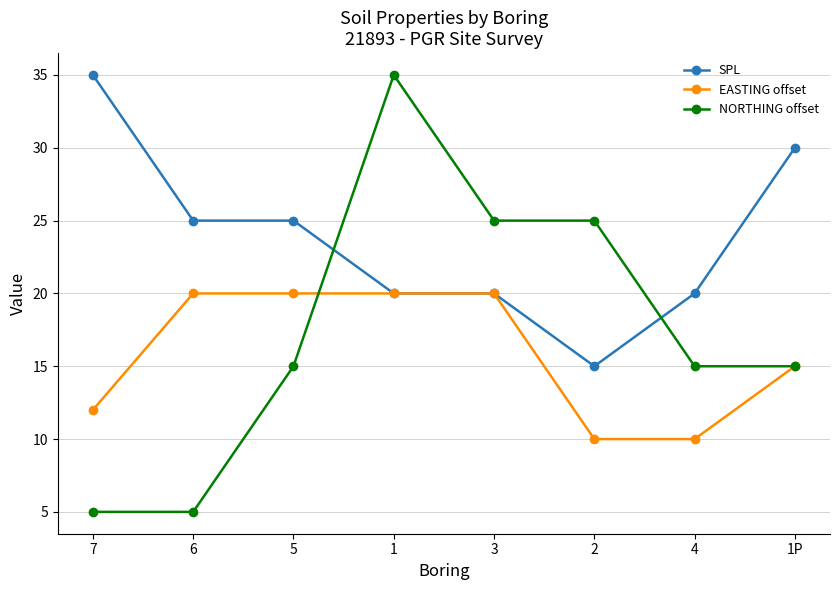

Reading right to left, extract all data points from this chart.

SPL: 30	20	15	20	20	25	25	35
EASTING offset: 15	10	10	20	20	20	20	12
NORTHING offset: 15	15	25	25	35	15	5	5